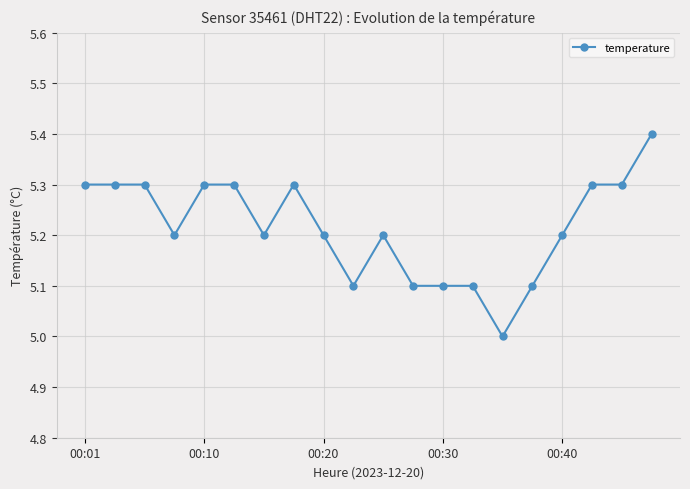

True or false: the data has more than 0 interior local peaks.

True